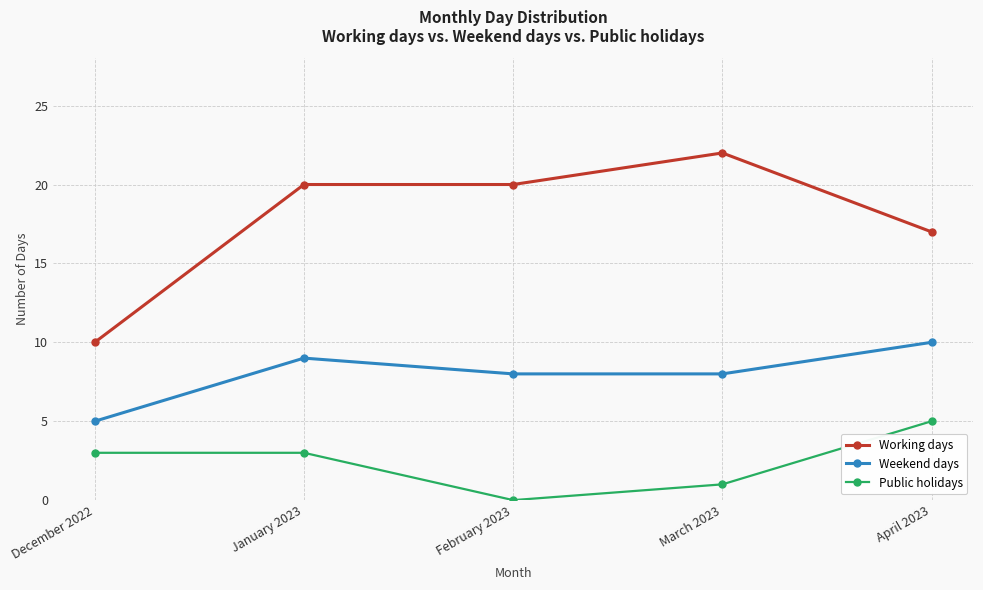

Which series changed the most between March 2023 and April 2023?

Working days